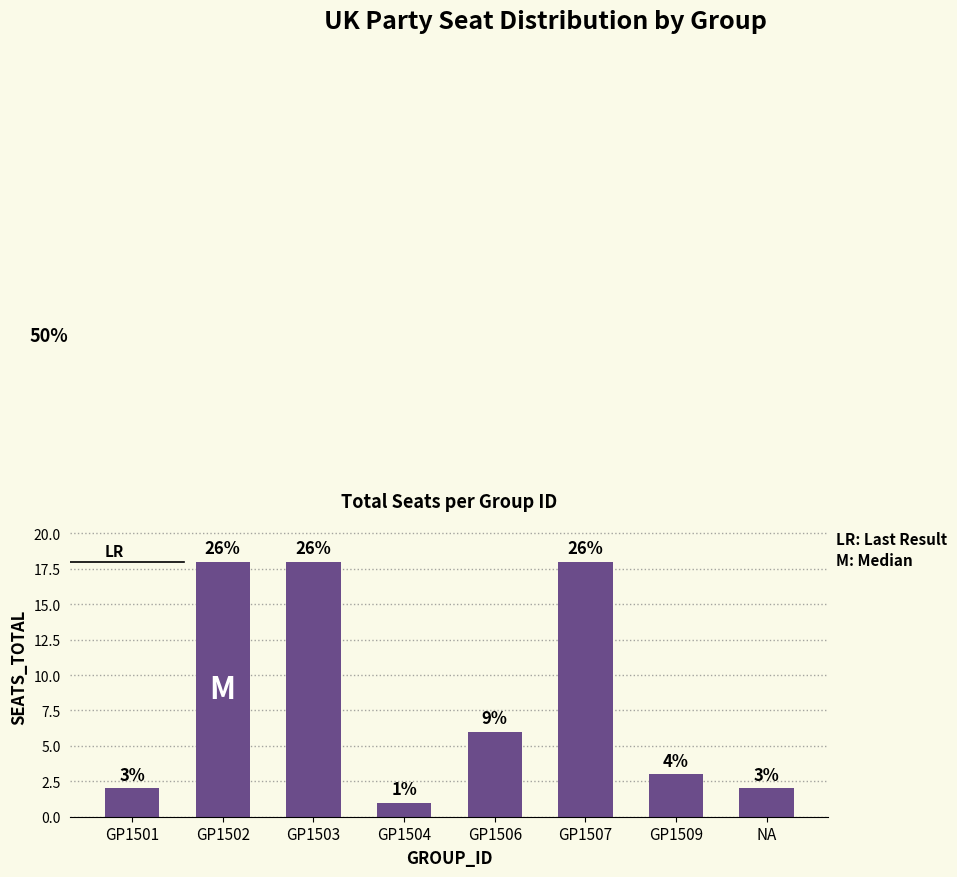

Reading left to right, list all the values displayed in this chart.

2	18	18	1	6	18	3	2